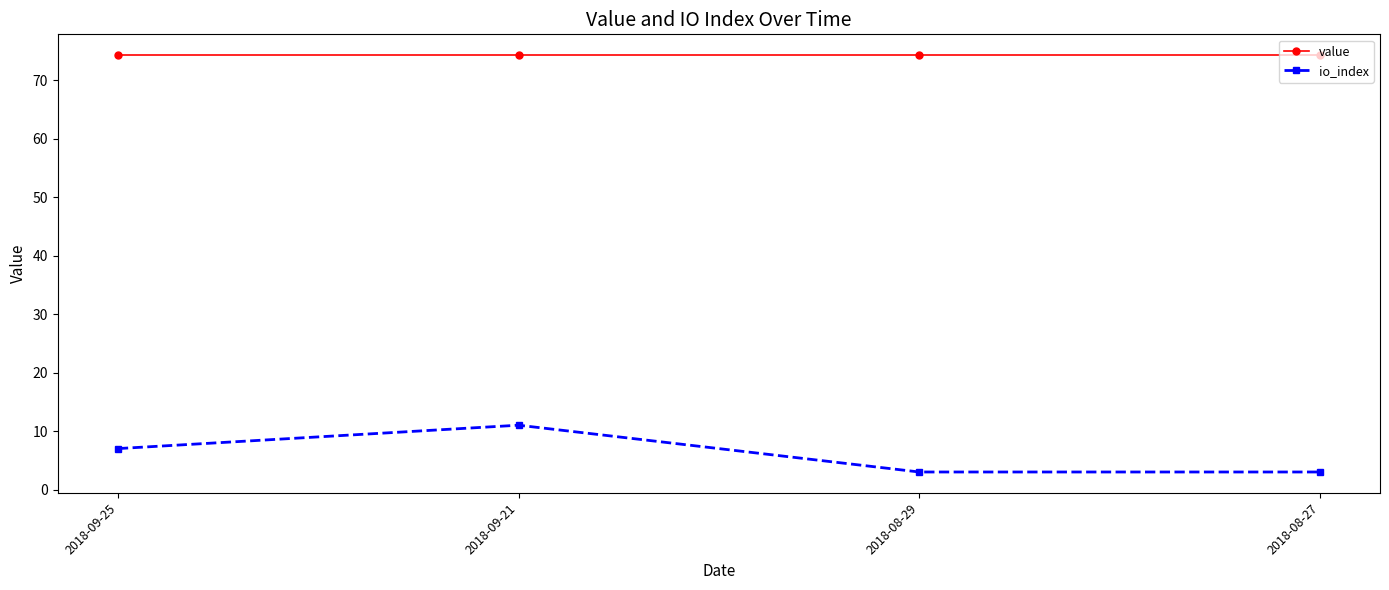

What is the label of the 4th point from the left?

2018-08-27